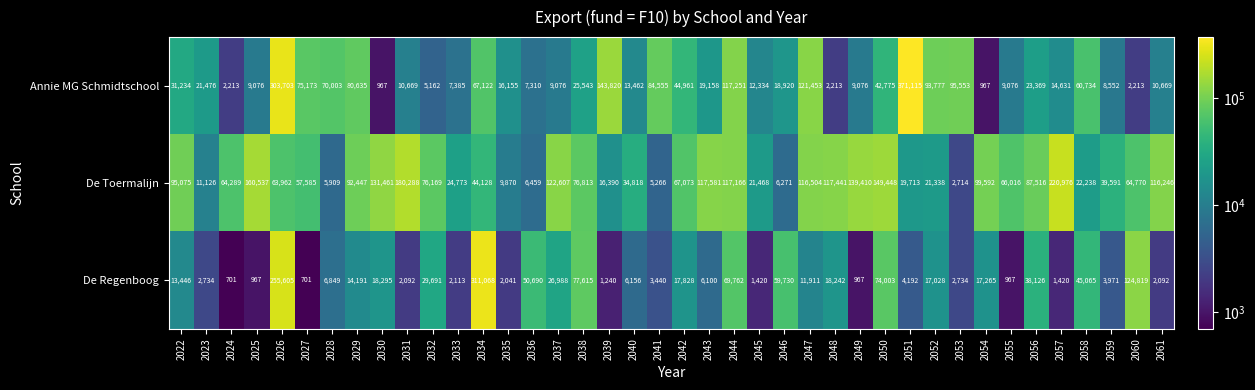

Which category has the highest value across all series?

2051